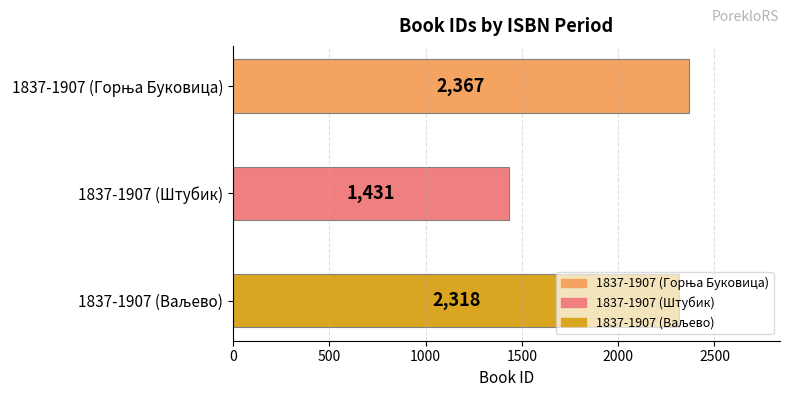

At which label is the value closest to 1899?

1837-1907 (Ваљево)